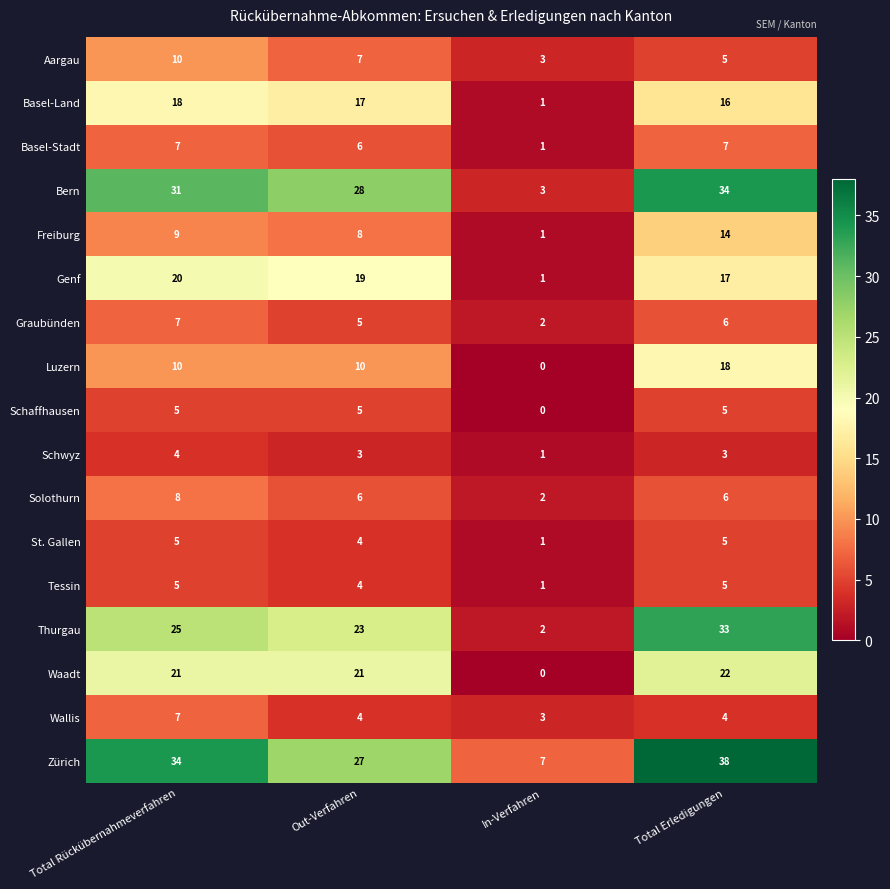

The value of Basel-Land at Total Erledigungen is 11. True or false?

False